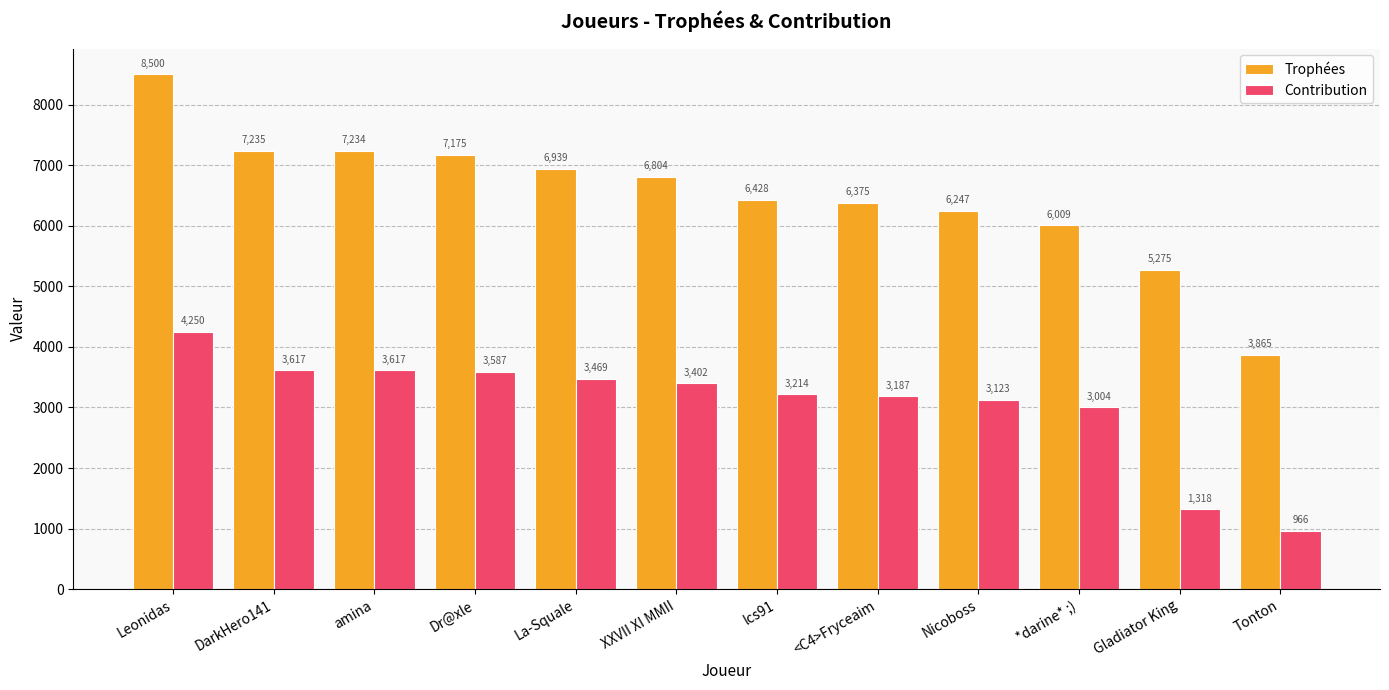

What is the value of the Trophées bar at the 10th from the left?

6009